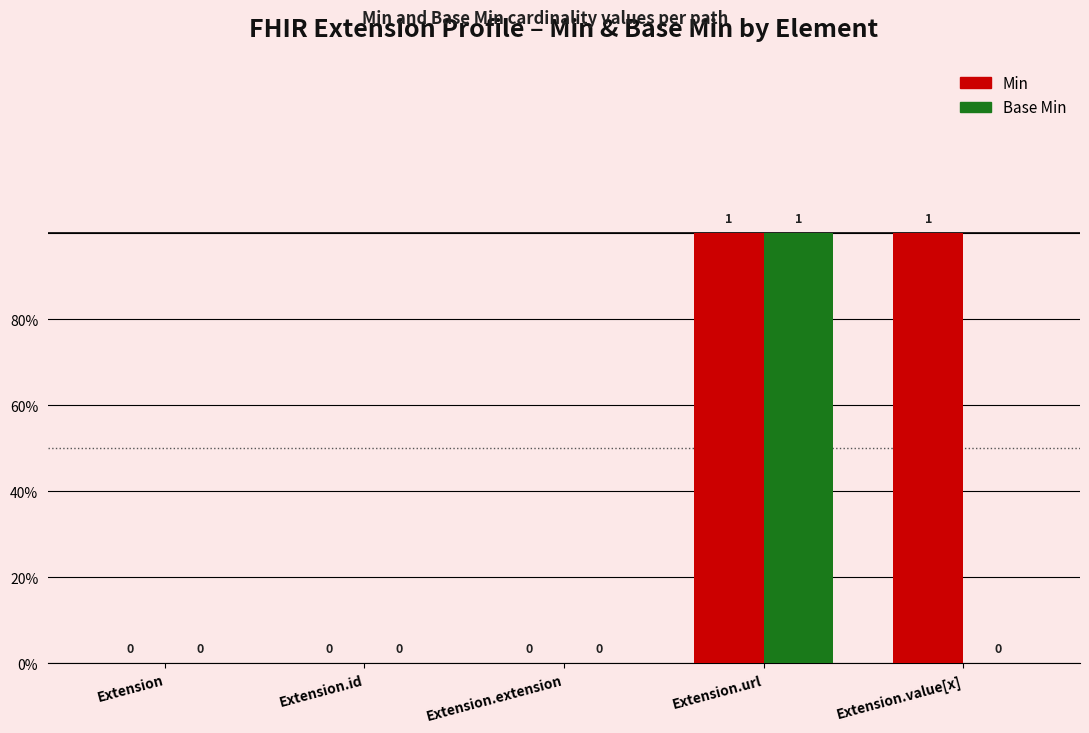

Are the bars grouped side by side (vs. stacked)?

Yes